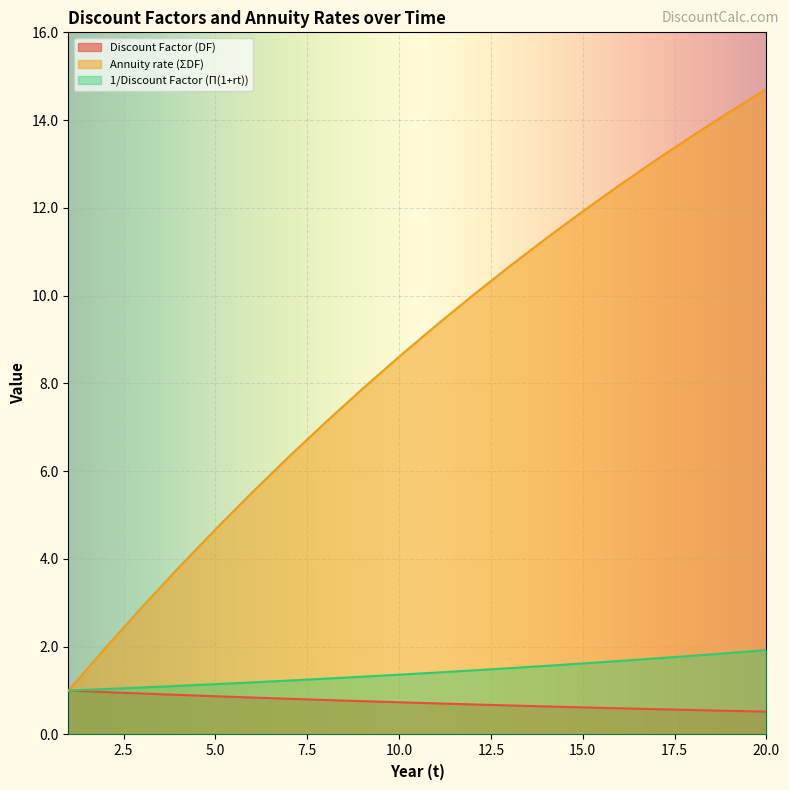

The Annuity rate (ΣDF) series shows 11.1 at 8. True or false?

False